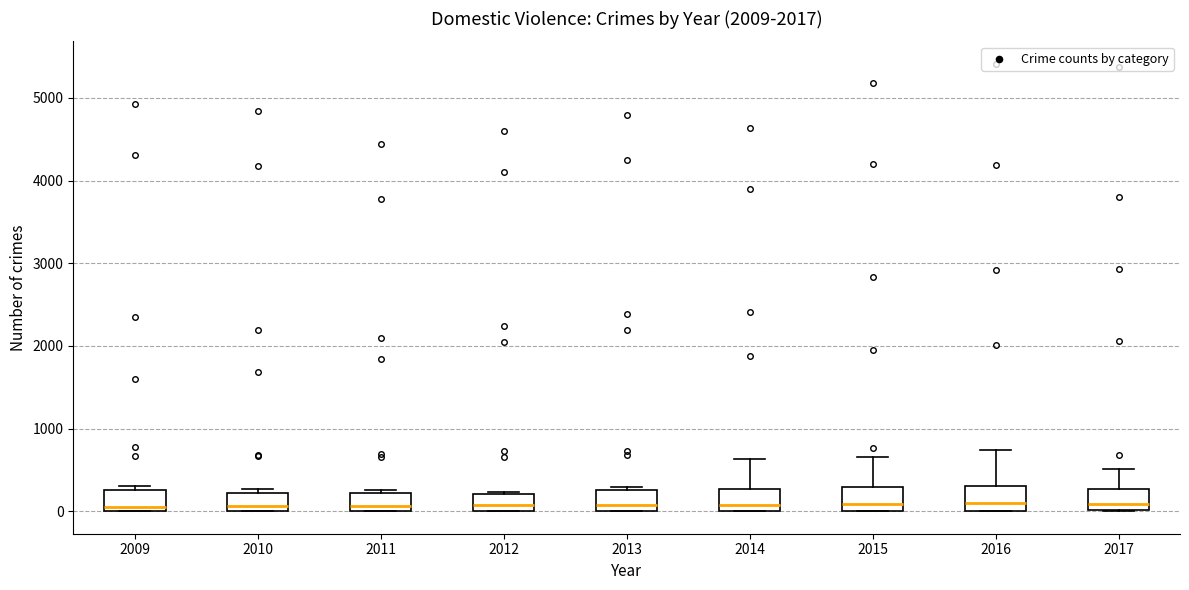

Where is the lower edge of the box at x = 2016 on the y-axis? The values are not printed on the chart, so give them approximately, as read against the axis.

0